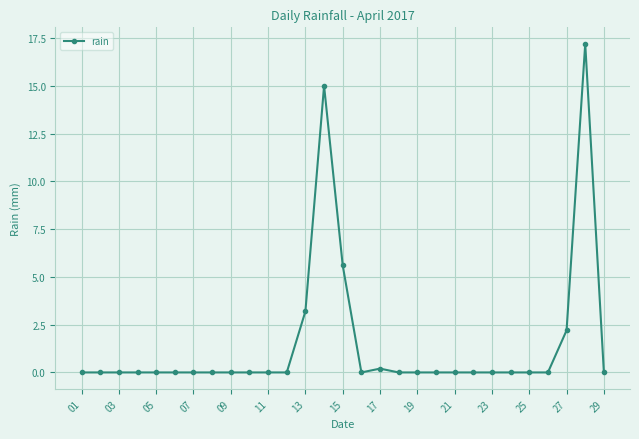

What is the maximum value shown in the chart?

17.2